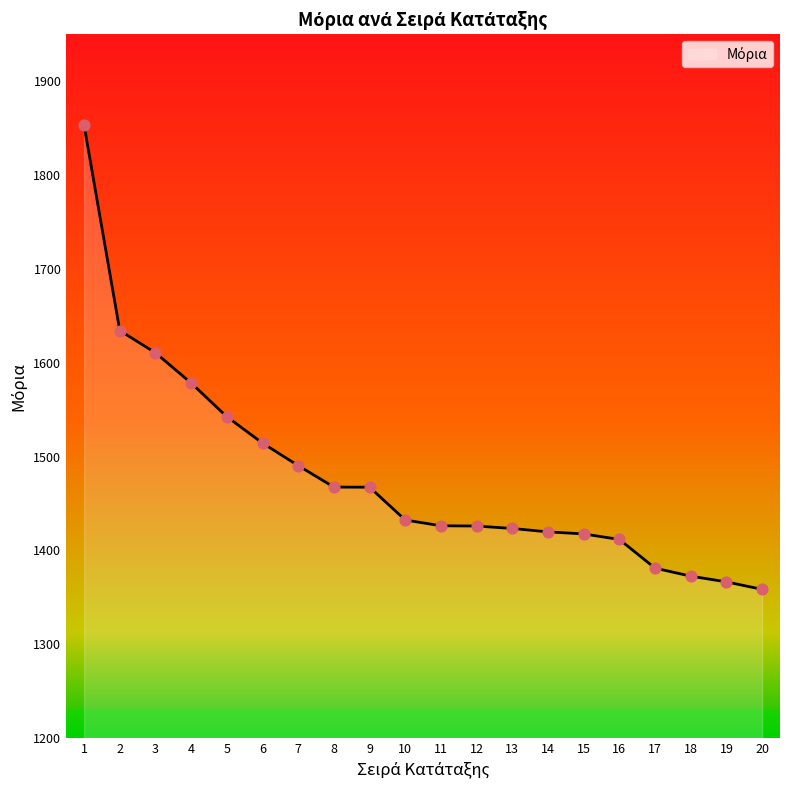

Which has a higher value, 9 or 7?

7